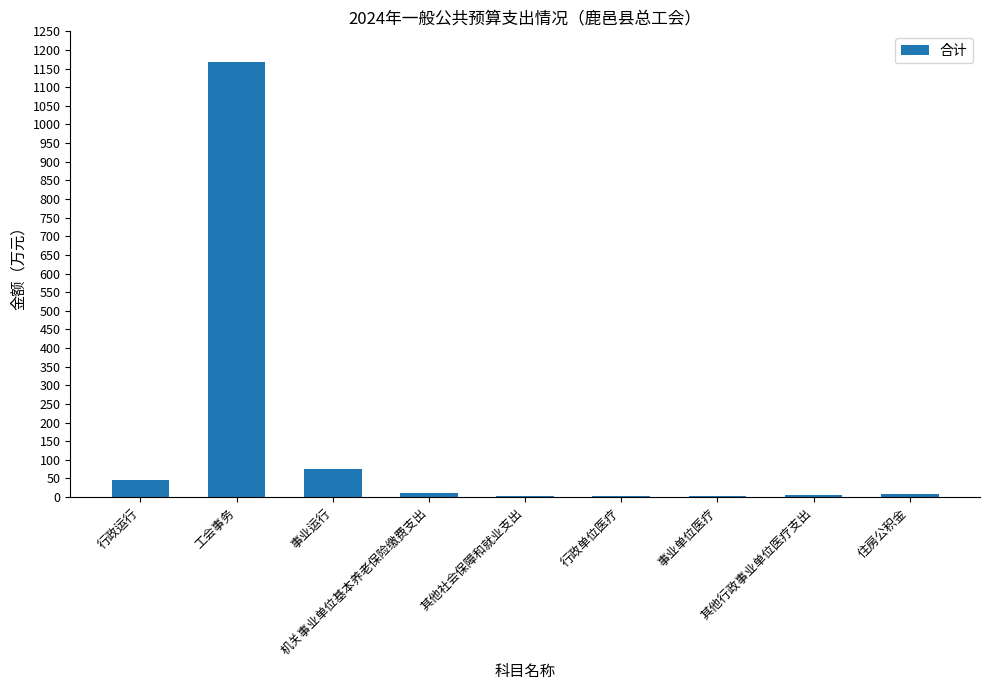

What is the maximum value shown in the chart?

1169.0